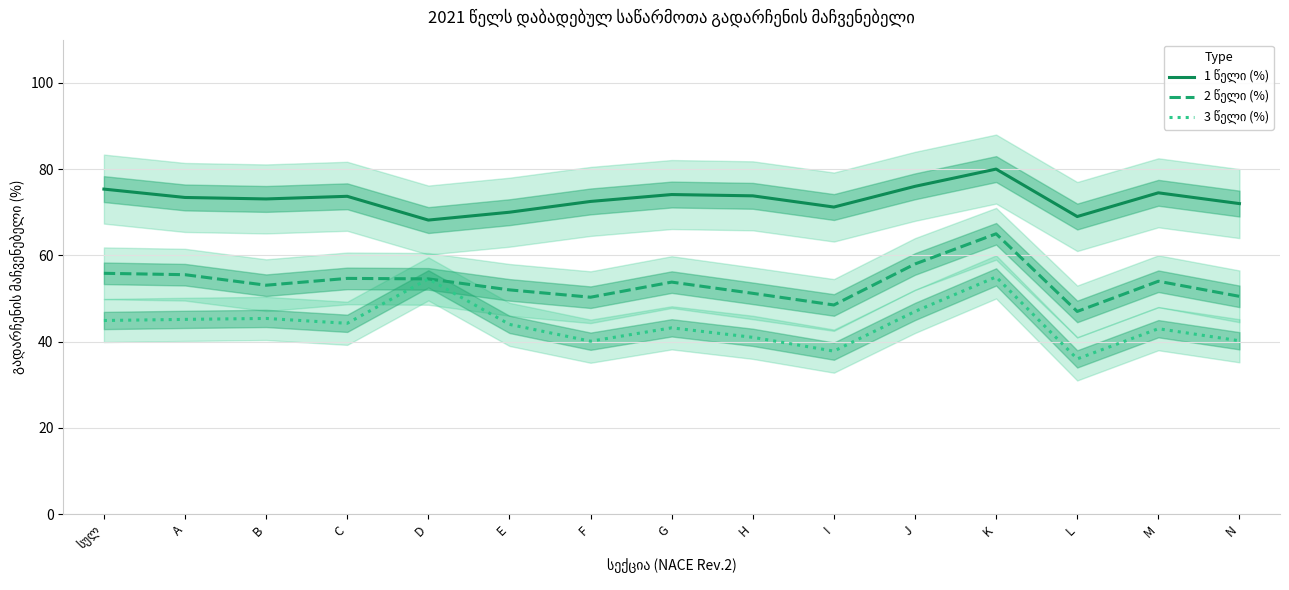

Rank the series by their average value, from highest to lowest.

1 წელი (%), 2 წელი (%), 3 წელი (%)